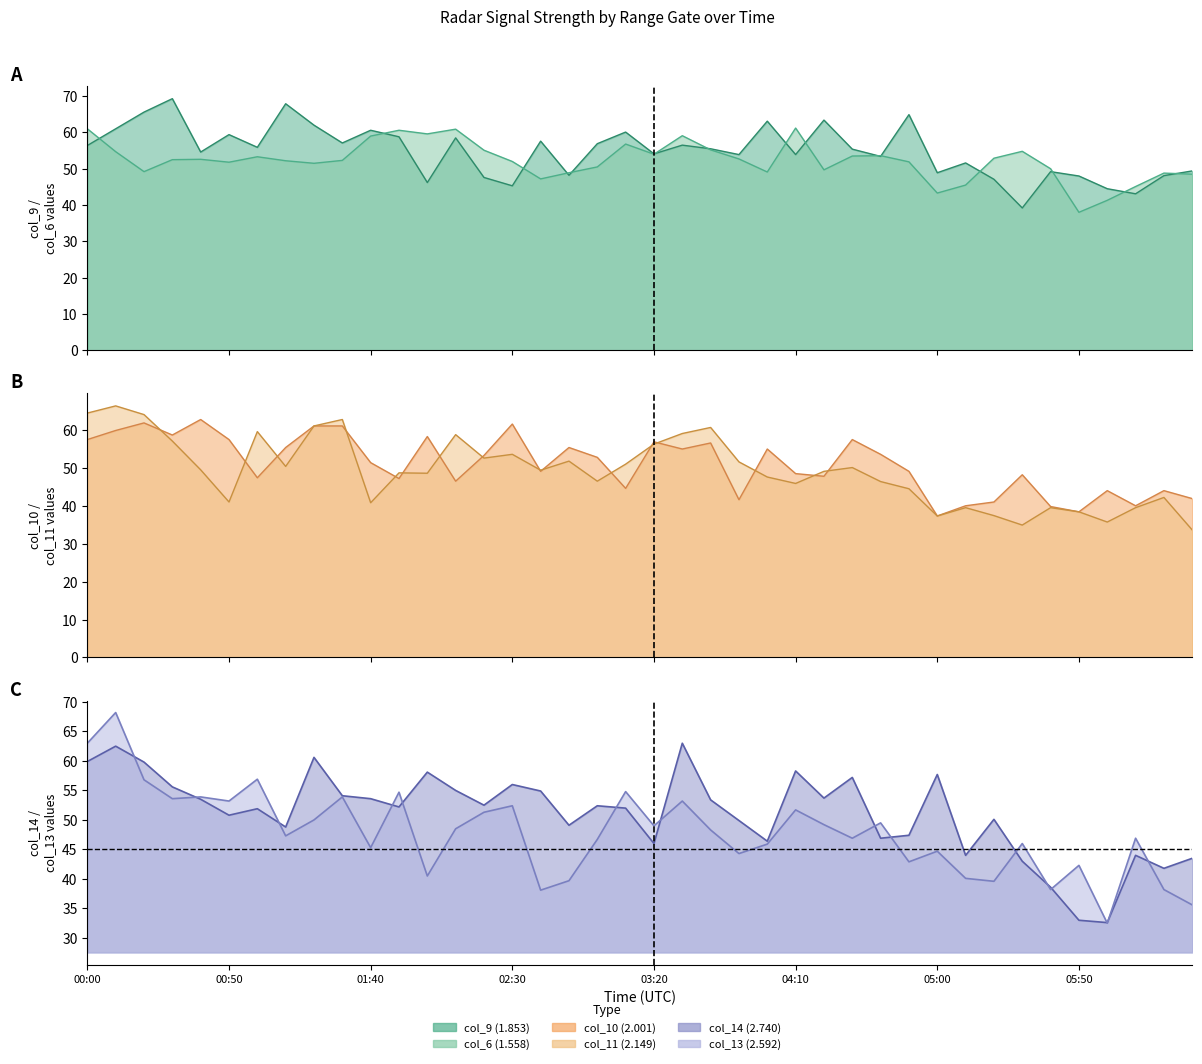

What position from the left is 2002/10/17 02:40?

17